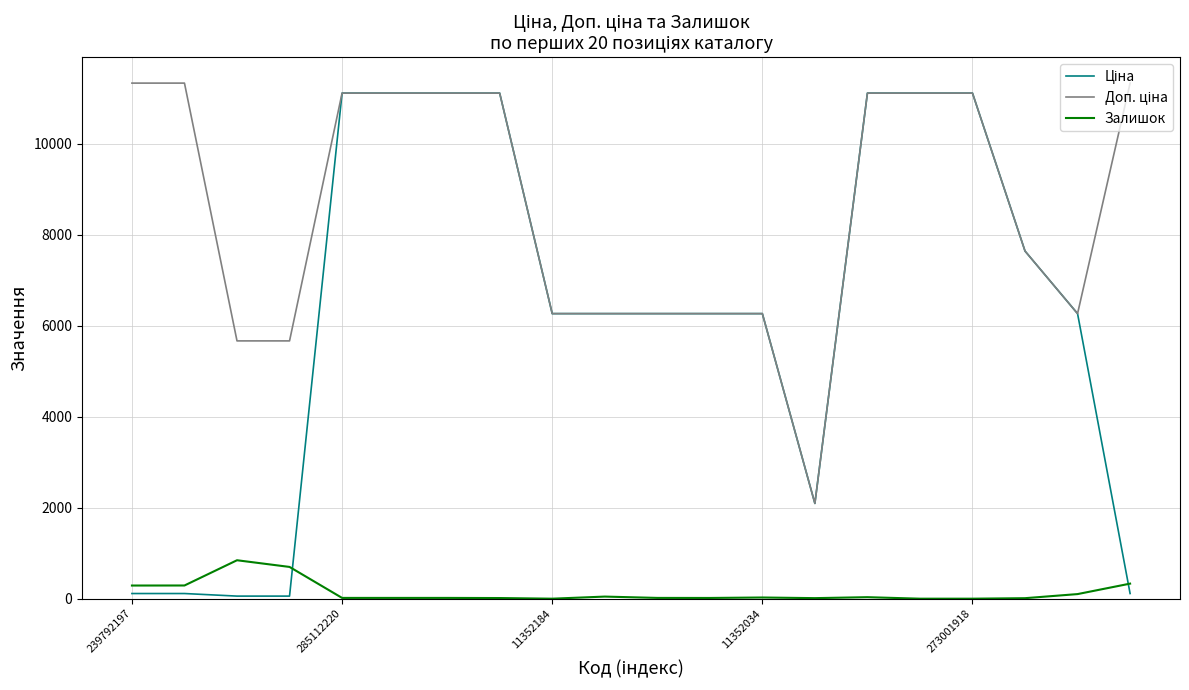

What is the maximum value for Залишок?

845.0